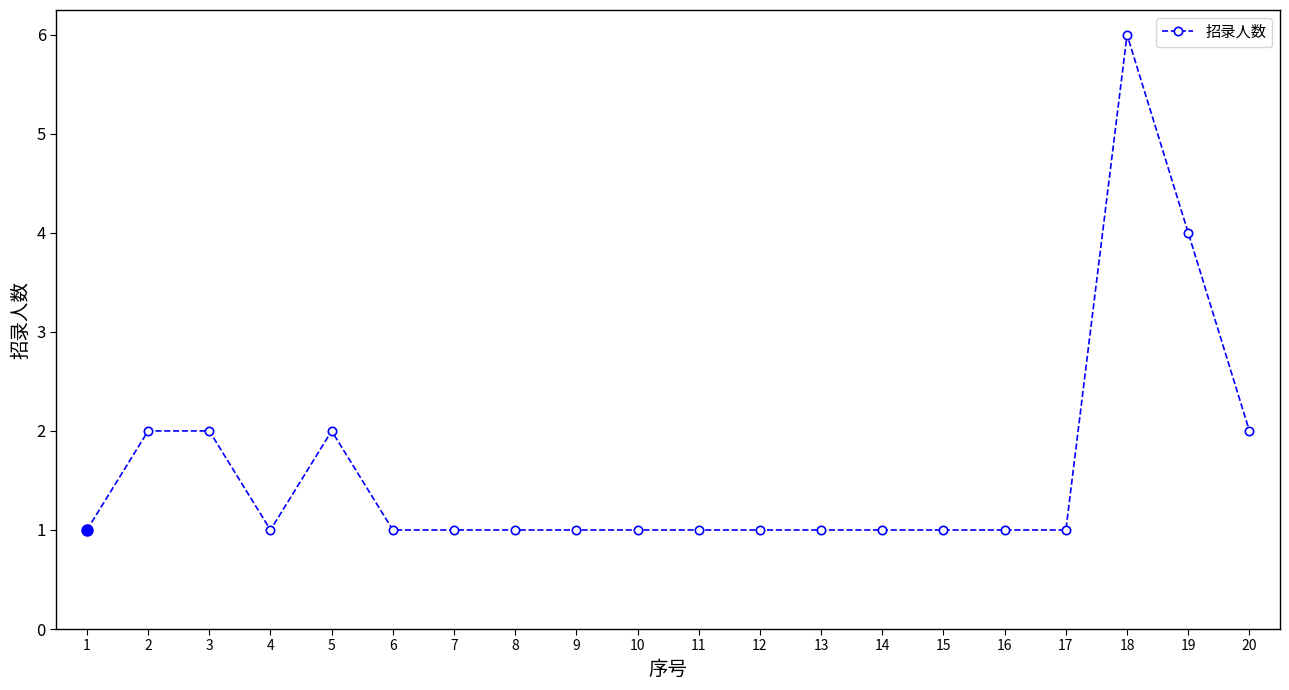

What is the difference between the values at 19 and 8?

3